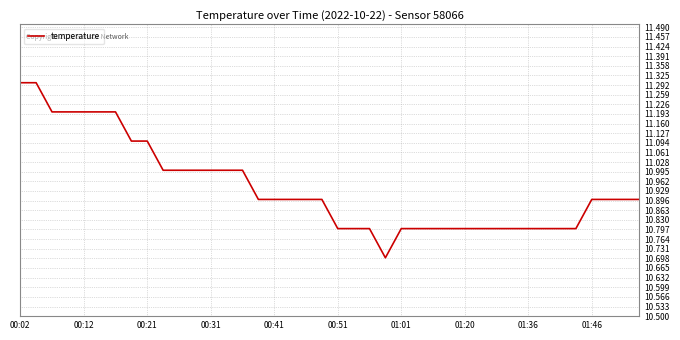

What is the difference between the maximum and minimum values?

0.6